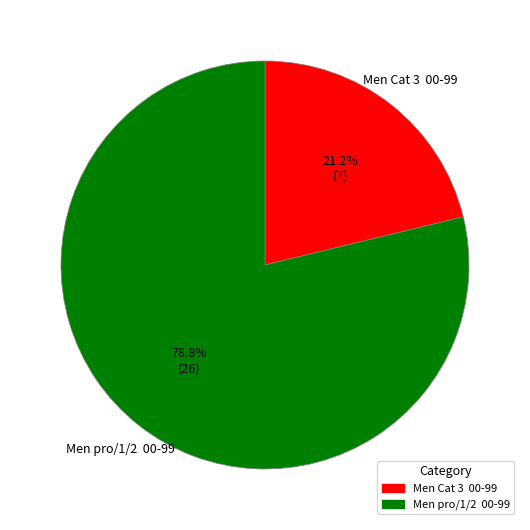

How many slices are in this pie chart?

2